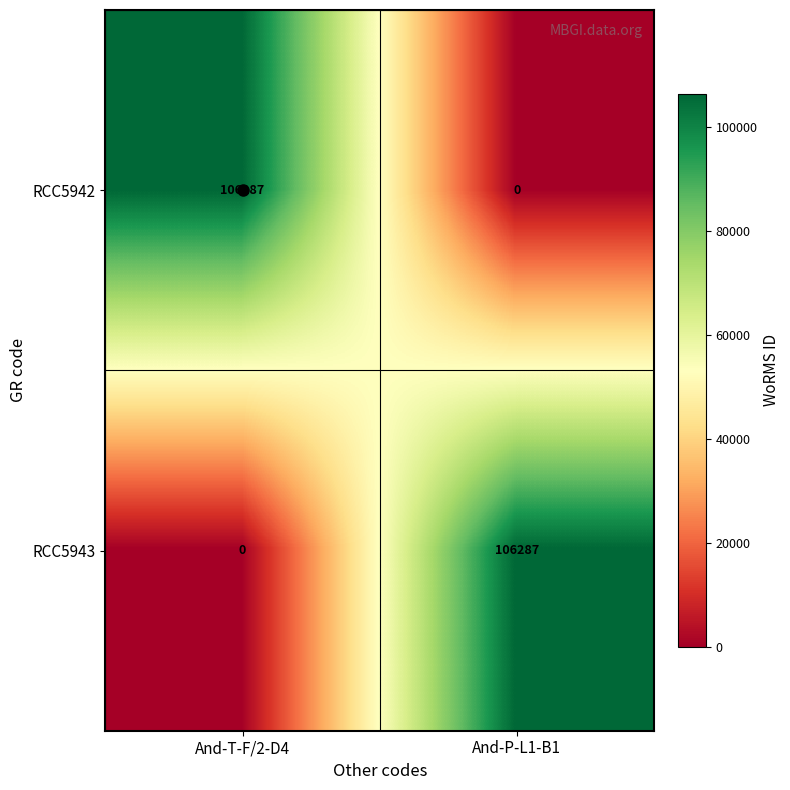

Rank the series at And-P-L1-B1 from highest to lowest value.

RCC5943, RCC5942